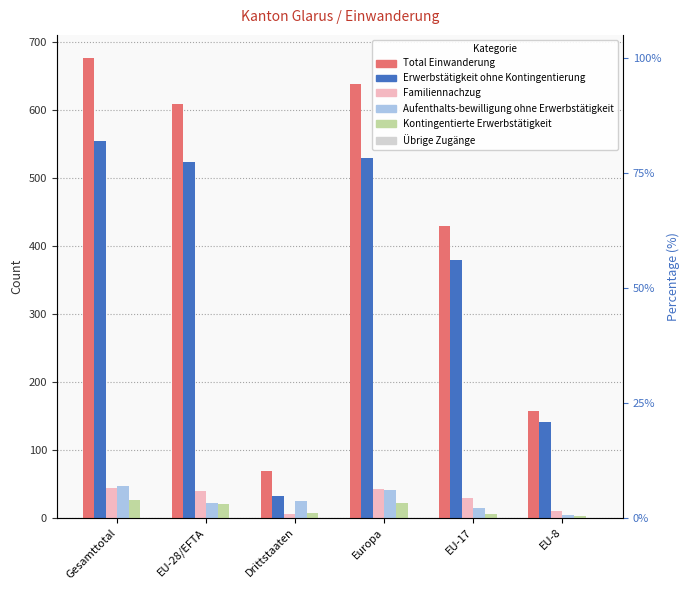

Rank the series by their maximum value, from highest to lowest.

Total Einwanderung, Erwerbstätigkeit ohne Kontingentierung, Aufenthalts-bewilligung ohne Erwerbstätigkeit, Familiennachzug, Kontingentierte Erwerbstätigkeit, Übrige Zugänge